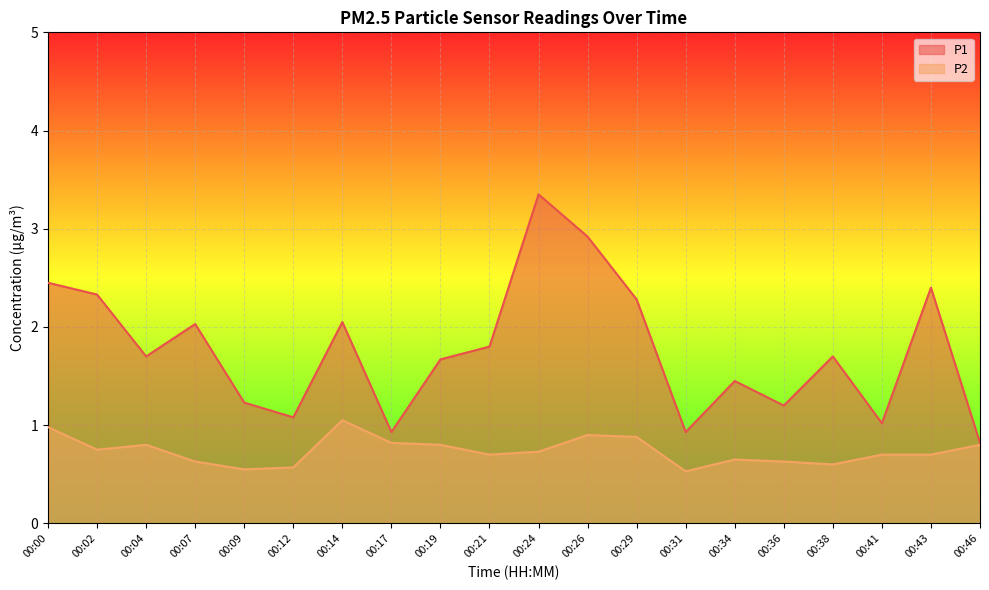

What is the difference between the second highest and second lowest values in the P1 series?

2.0